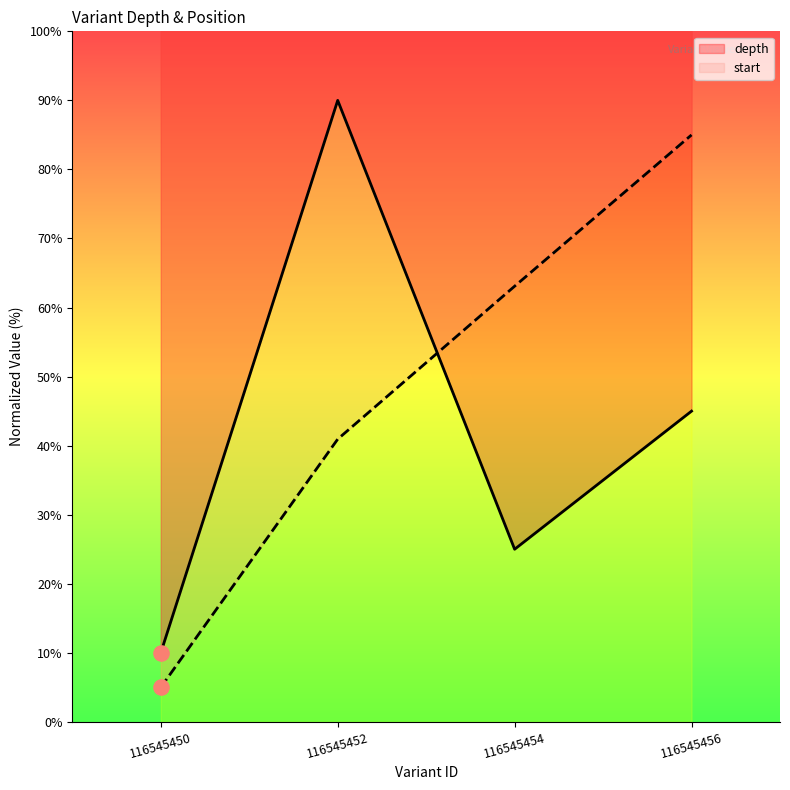

Is the value of depth at 116545454 greater than the value of start at 116545452?

No